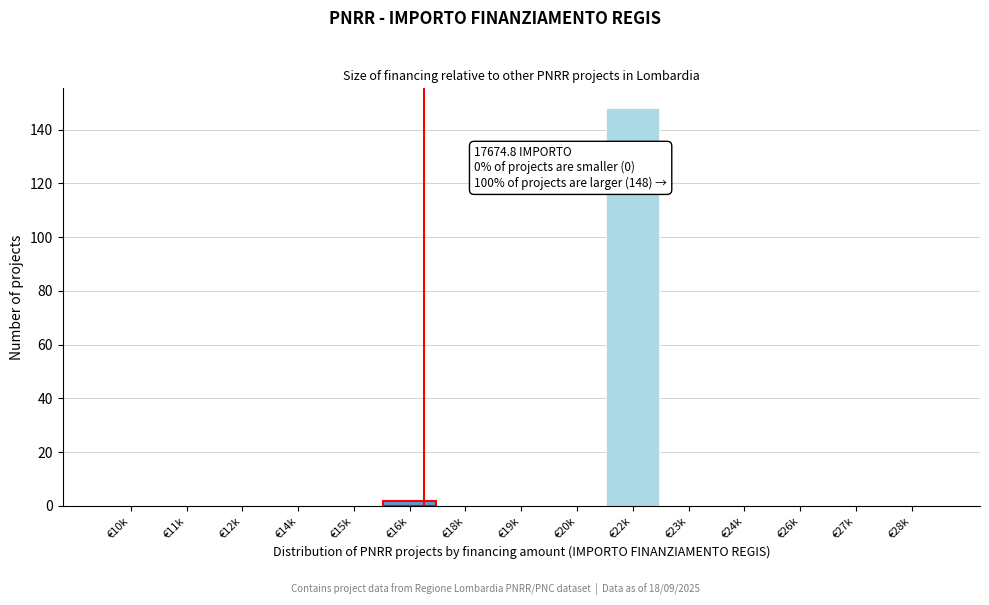

Reading right to left, transcribe all the data shown in this chart.

€28k=0	€27k=0	€26k=0	€24k=0	€23k=0	€22k=148	€20k=0	€19k=0	€18k=0	€16k=2	€15k=0	€14k=0	€12k=0	€11k=0	€10k=0